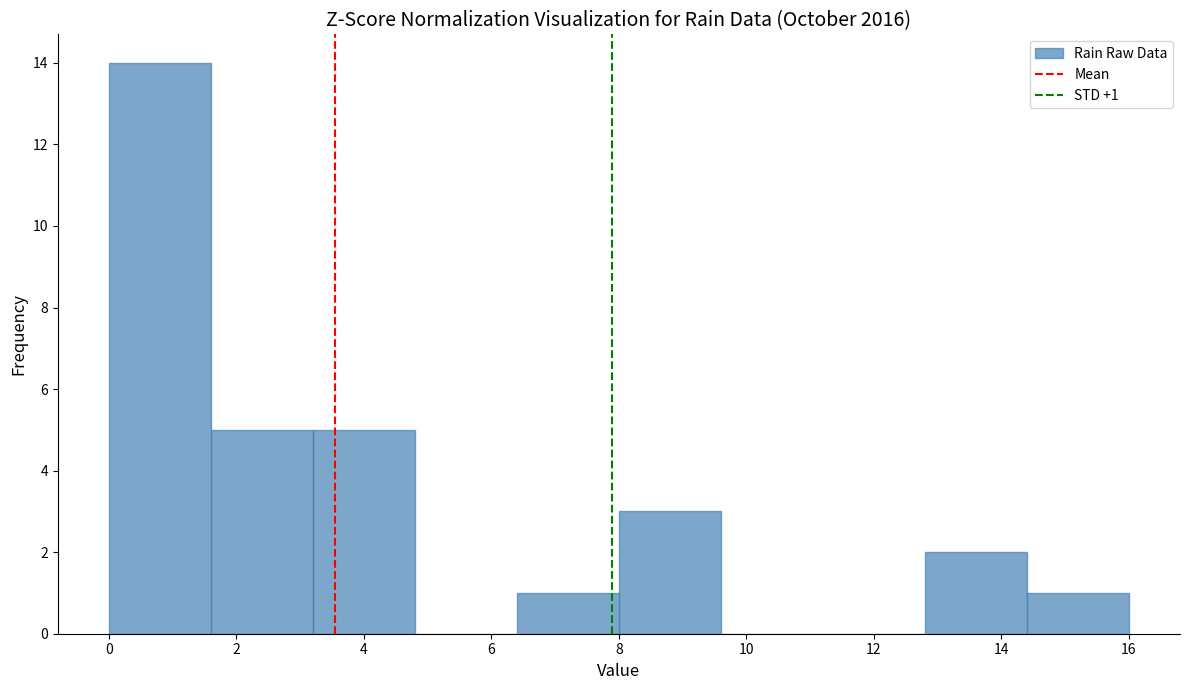

Which range on the x-axis has the tallest bar?

0.0 to 1.6